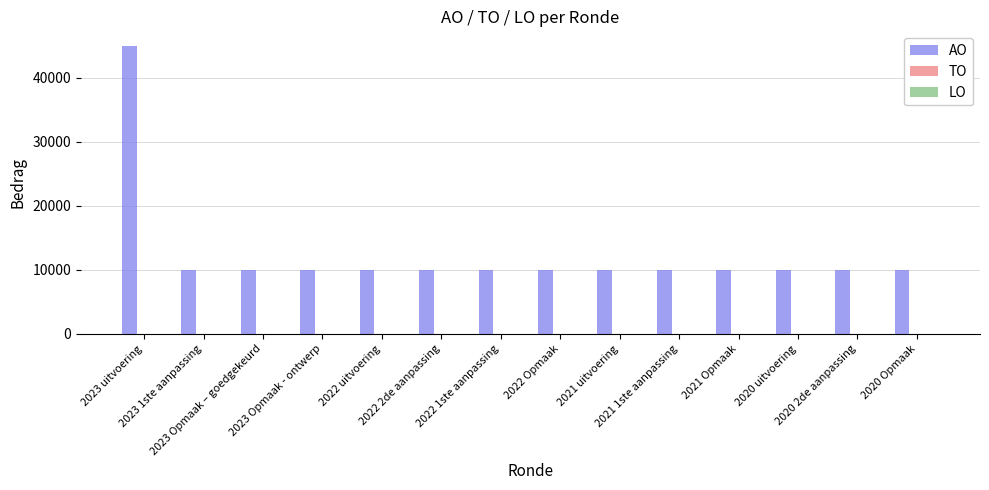

What is the sum of all values?

175000